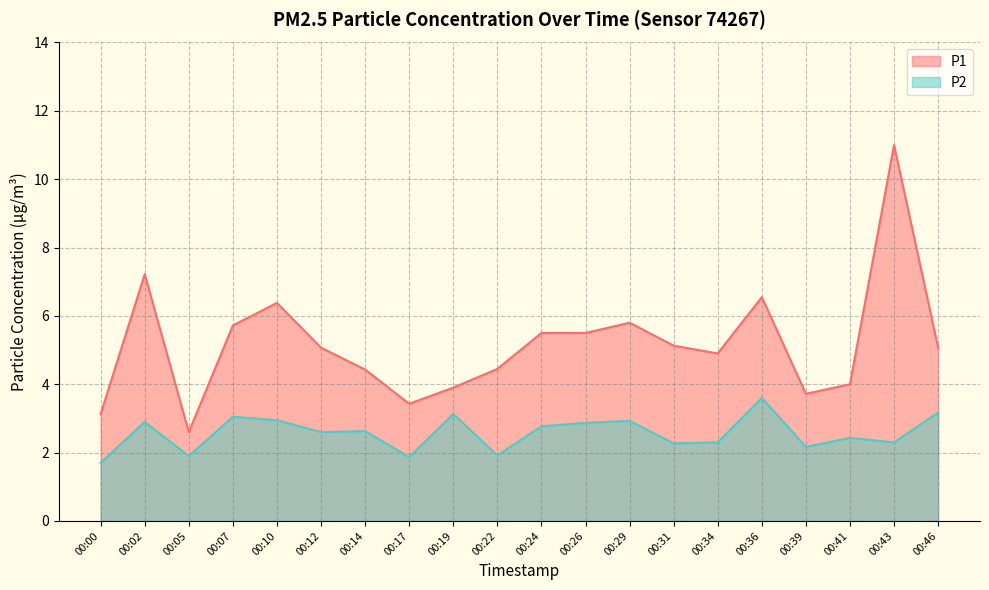

What is the difference between the P1 values at 00:00 and 00:39?

0.6